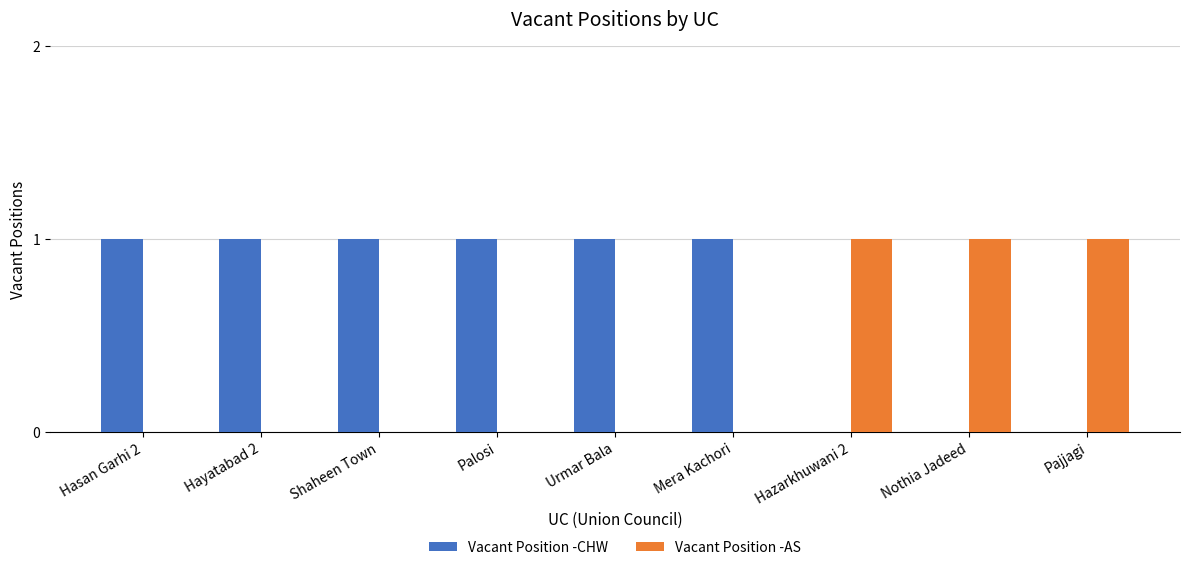

How many categories are shown in the chart?

9